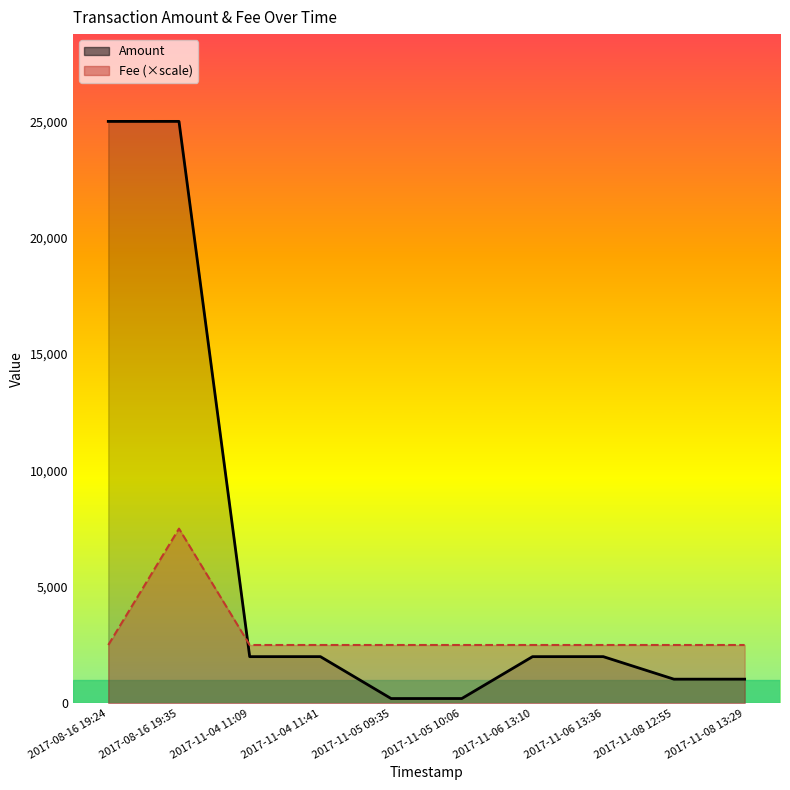

Does the chart have visible grid lines?

No